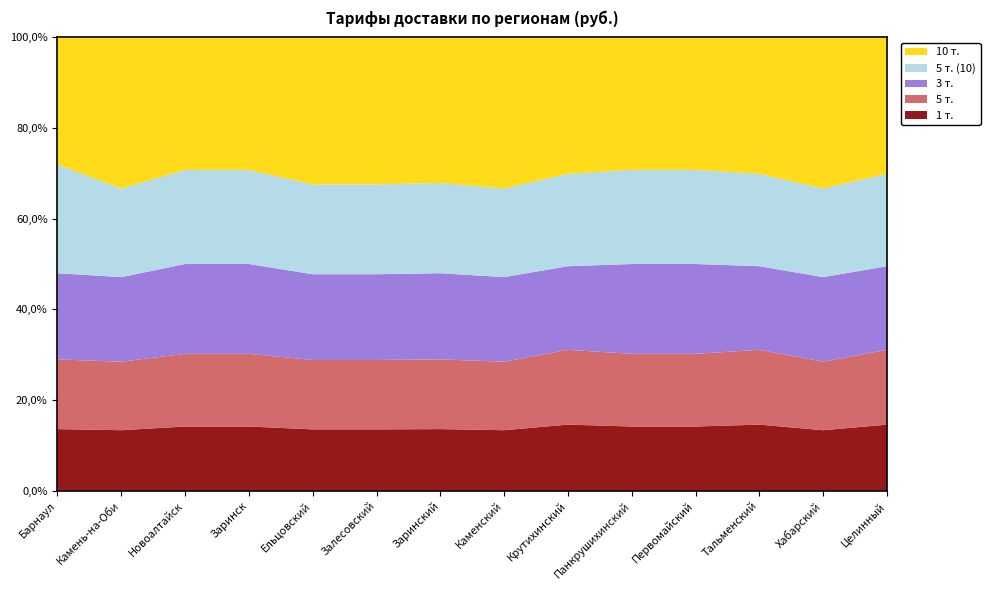

Reading right to left, what are all the values shown in this chart?

1 т.: 15000	15000	15000	15000	15000	15000	15000	15000	15000	15000	15000	15000	15000	15000
5 т.: 17000	17000	17000	17000	17000	17000	17000	17000	17000	17000	17000	17000	17000	17000
3 т.: 19000	21000	19000	21000	21000	19000	21000	21000	21000	21000	21000	21000	21000	21000
5 т. (10): 21000	22000	21000	22000	22000	21000	22000	22000	22000	22000	22000	22000	22000	26500
10 т.: 31000	37500	31000	31000	31000	31000	37500	35500	36000	36000	31000	31000	37500	31000